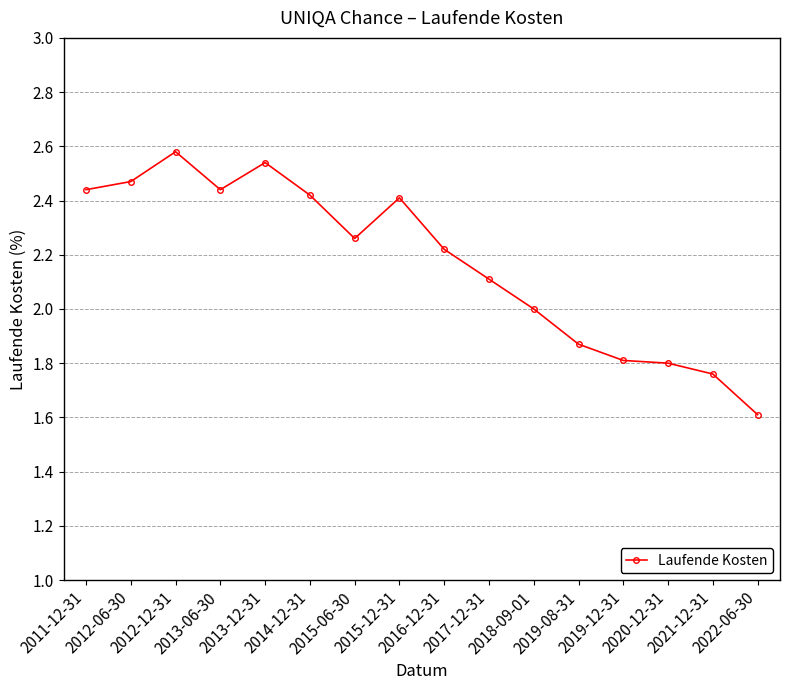

What is the smallest value displayed?

1.6